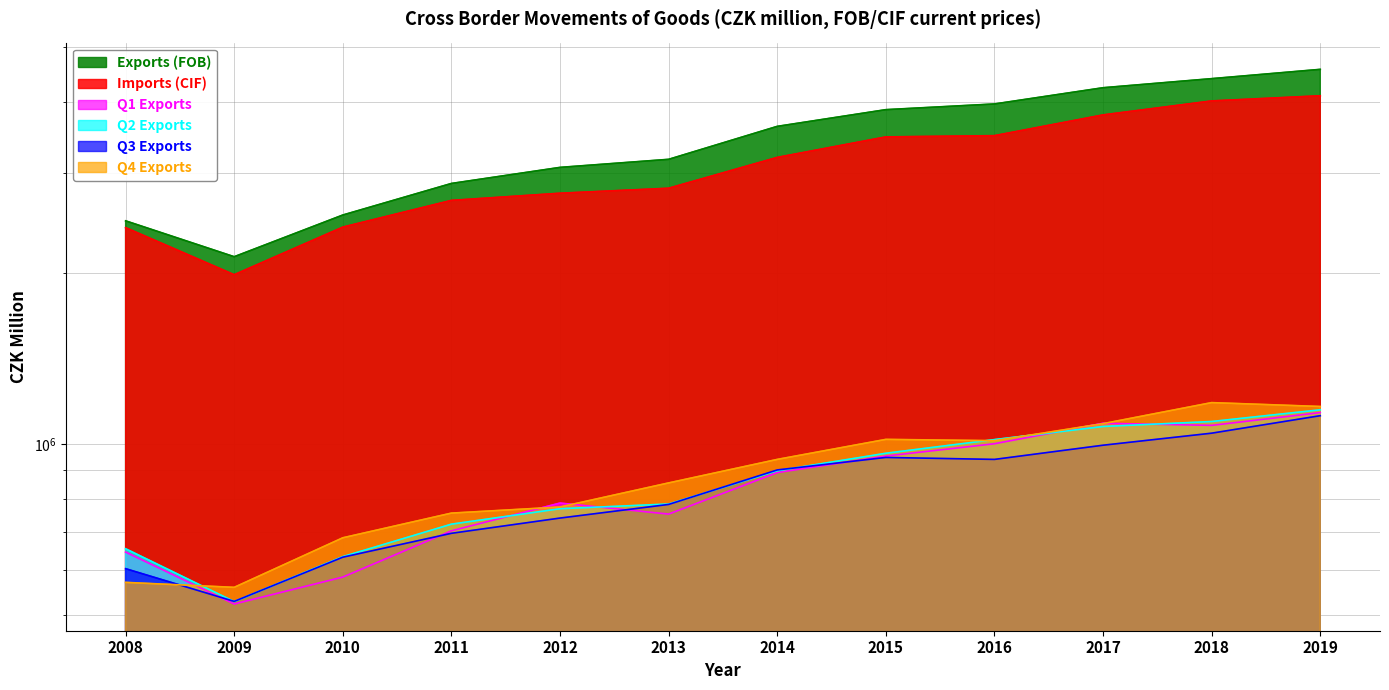

What is the sum of all Q4 Exports values?

10607327